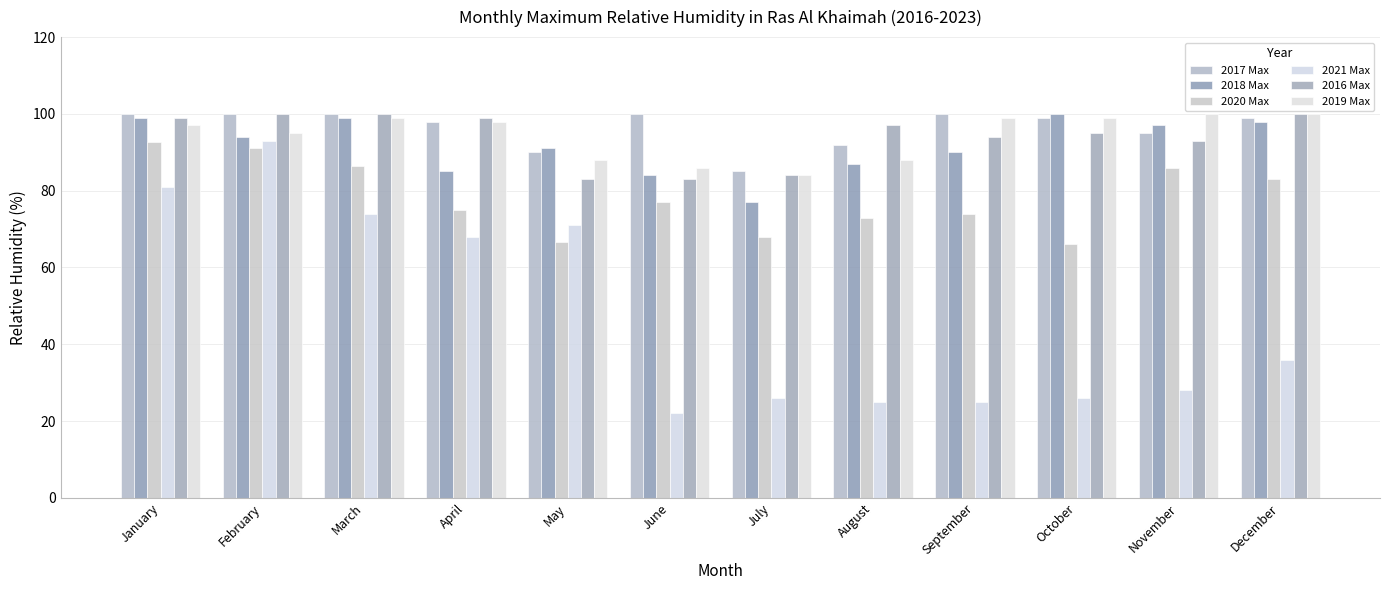

What is the value of the 2016 Max bar at the 10th from the left?

95.0